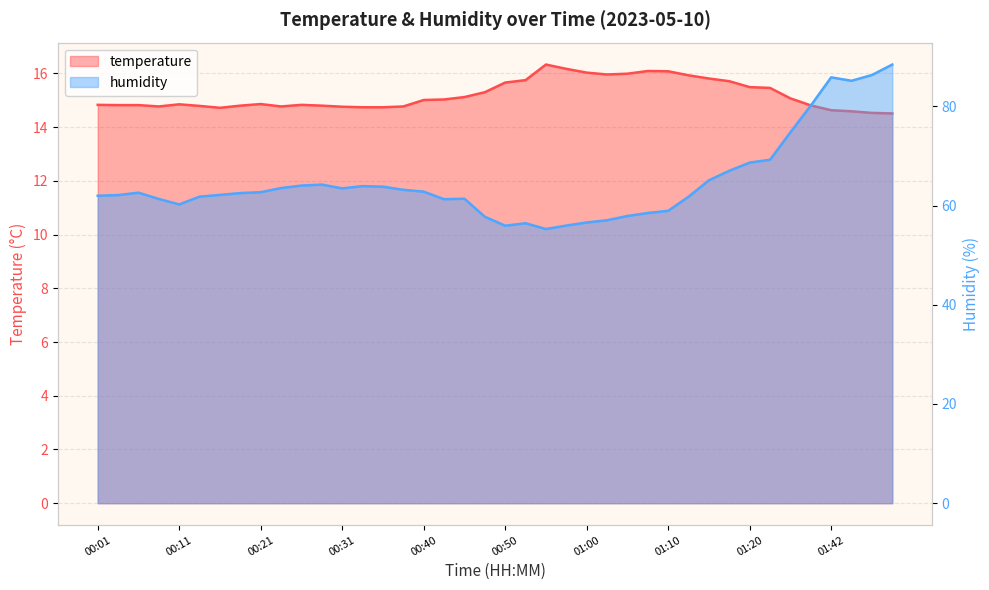

Reading right to left, what are all the values shown in this chart?

temperature: 01:49=14.5	01:47=14.5	01:44=14.6	01:42=14.6	01:36=14.8	01:31=15.1	01:23=15.5	01:20=15.5	01:17=15.7	01:15=15.8	01:12=15.9	01:10=16.1	01:07=16.1	01:05=16.0	01:02=16.0	01:00=16.0	00:58=16.2	00:55=16.3	00:53=15.8	00:50=15.7	00:48=15.3	00:45=15.1	00:43=15.0	00:40=15.0	00:38=14.8	00:36=14.7	00:33=14.7	00:31=14.8	00:28=14.8	00:26=14.8	00:23=14.8	00:21=14.9	00:18=14.8	00:16=14.7	00:14=14.8	00:11=14.8	00:09=14.8	00:06=14.8	00:04=14.8	00:01=14.8
humidity: 01:49=88.4	01:47=86.3	01:44=85.2	01:42=85.8	01:36=80.2	01:31=74.8	01:23=69.2	01:20=68.7	01:17=67.0	01:15=65.1	01:12=61.8	01:10=58.9	01:07=58.5	01:05=57.9	01:02=57.0	01:00=56.6	00:58=56.0	00:55=55.3	00:53=56.4	00:50=55.9	00:48=57.8	00:45=61.4	00:43=61.3	00:40=62.8	00:38=63.2	00:36=63.8	00:33=63.9	00:31=63.5	00:28=64.2	00:26=64.0	00:23=63.5	00:21=62.7	00:18=62.5	00:16=62.1	00:14=61.8	00:11=60.2	00:09=61.3	00:06=62.6	00:04=62.1	00:01=62.0